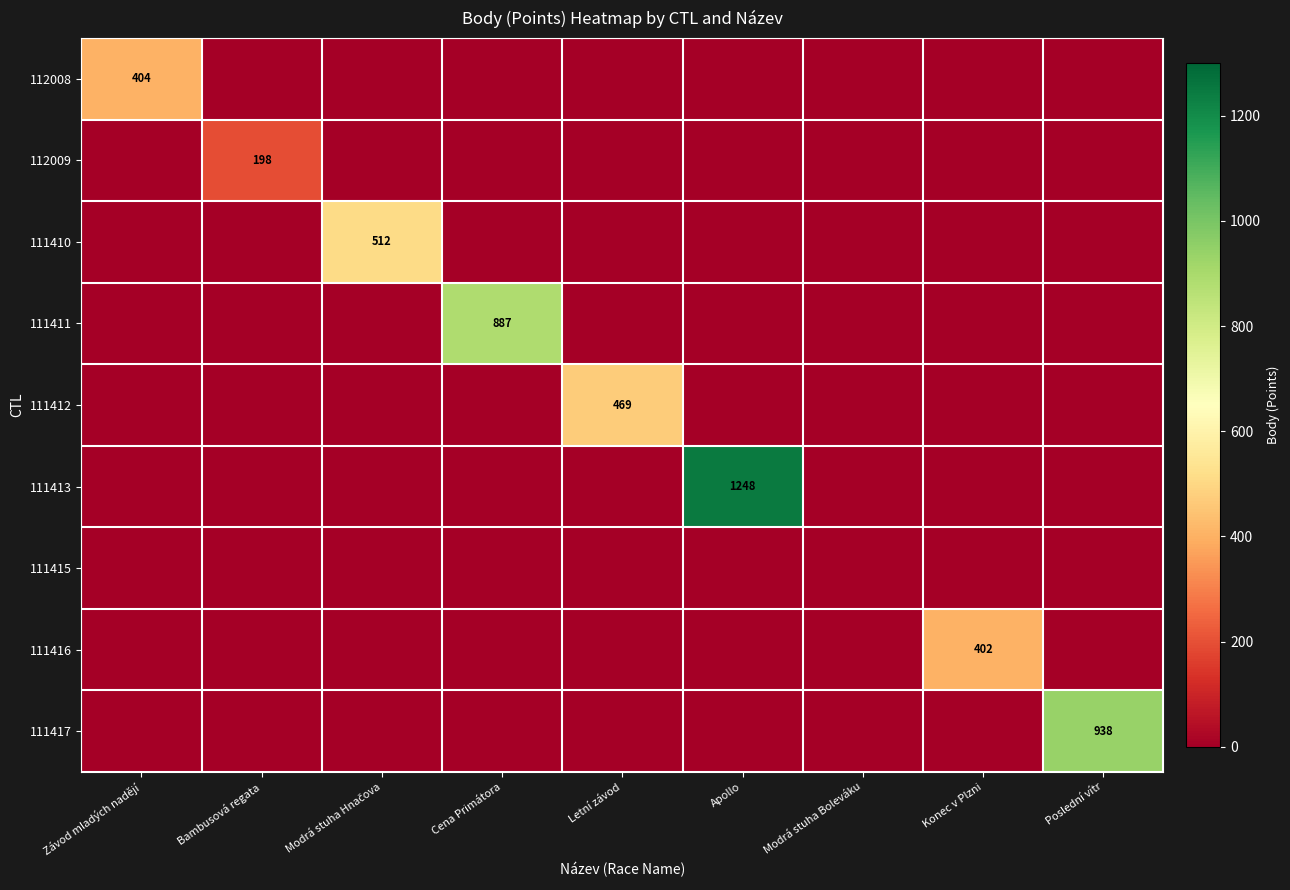

True or false: 111412 has a value of 469 at Letní závod.

True